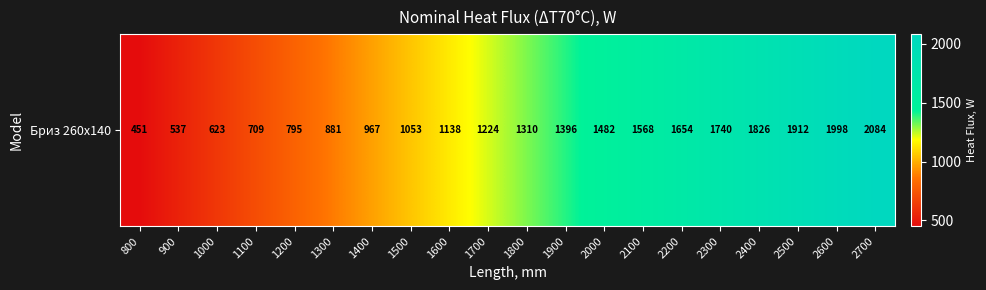

Which has a higher value, 1600 or 1900?

1900